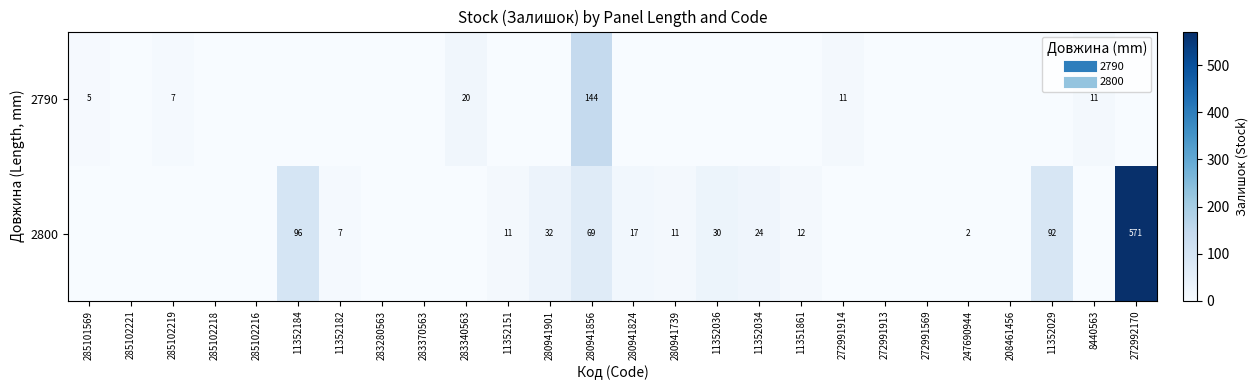

At 285102219, list the series in order from largest to smallest.

2790, 2800